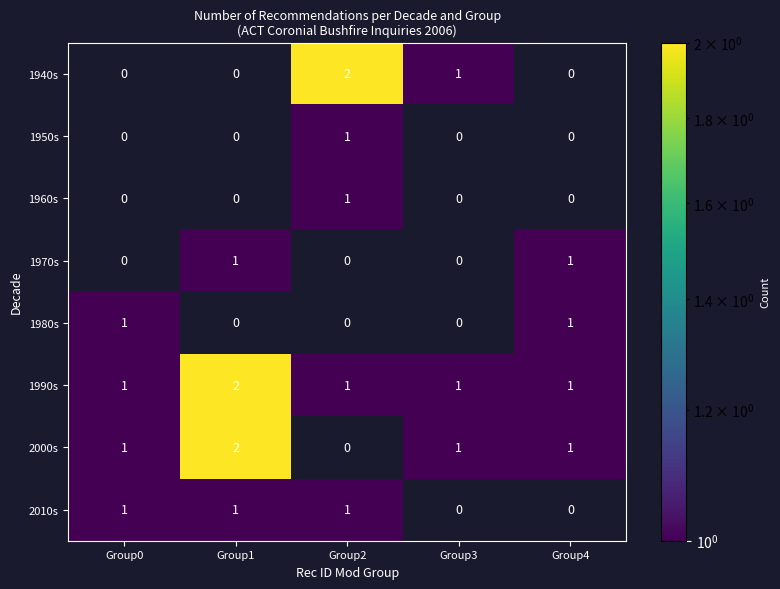

What is the sum of all 2010s values?

3